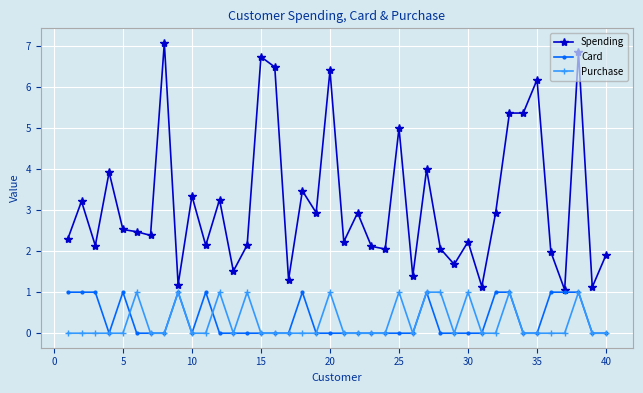

True or false: Card has more than 2 interior local peaks.

True